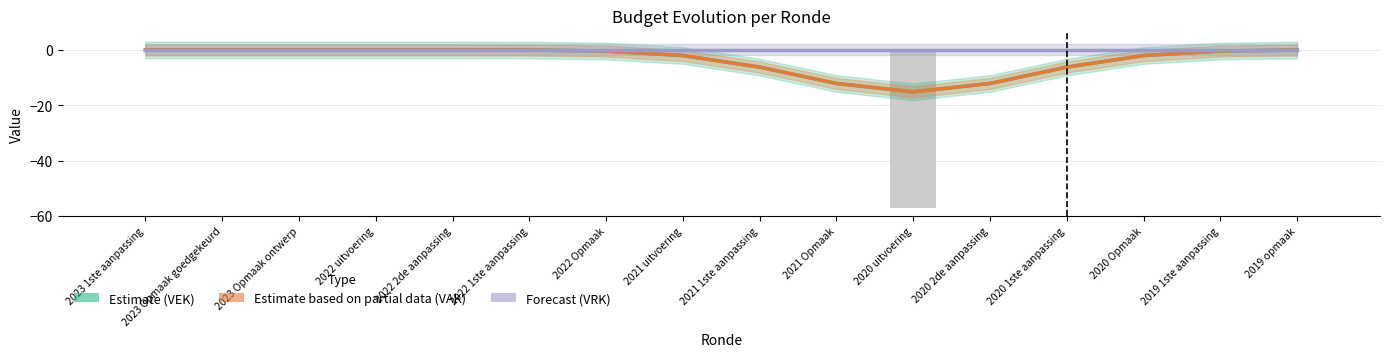

What is the value of the Estimate based on partial data (VAK) bar at the 12th from the left?

-12.1